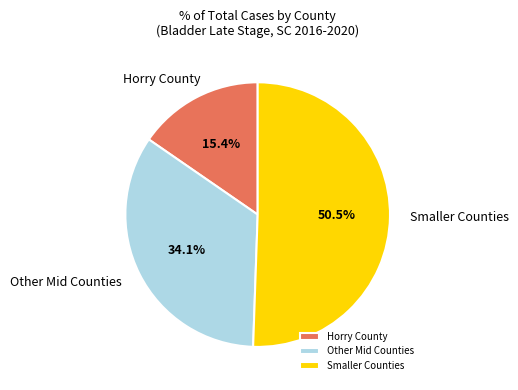

What is the smallest slice in the pie chart?

Horry County